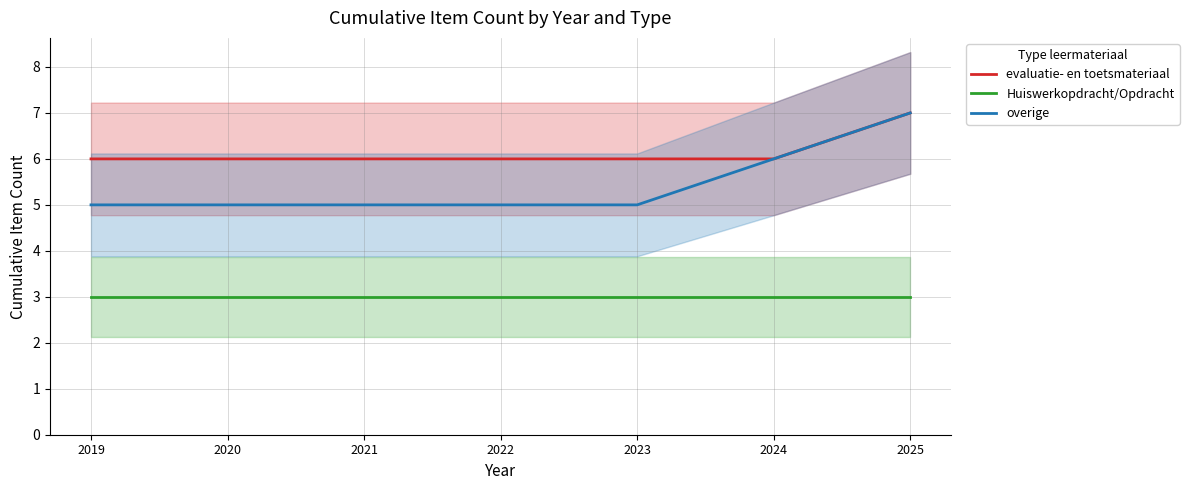

Which series has the largest range (max minus min)?

overige